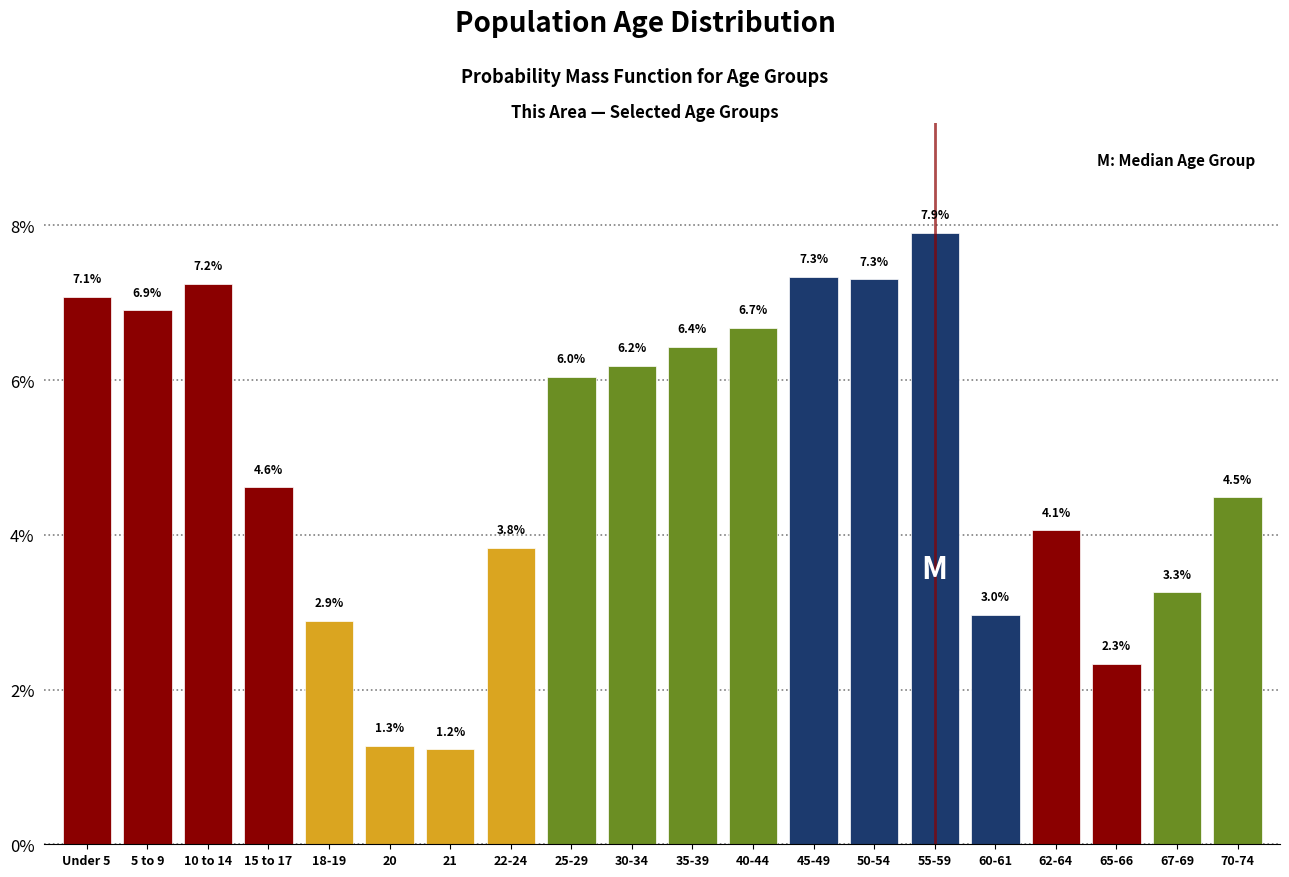

Reading right to left, list all the values displayed in this chart.

4.5	3.3	2.3	4.1	3.0	7.9	7.3	7.3	6.7	6.4	6.2	6.0	3.8	1.2	1.3	2.9	4.6	7.2	6.9	7.1